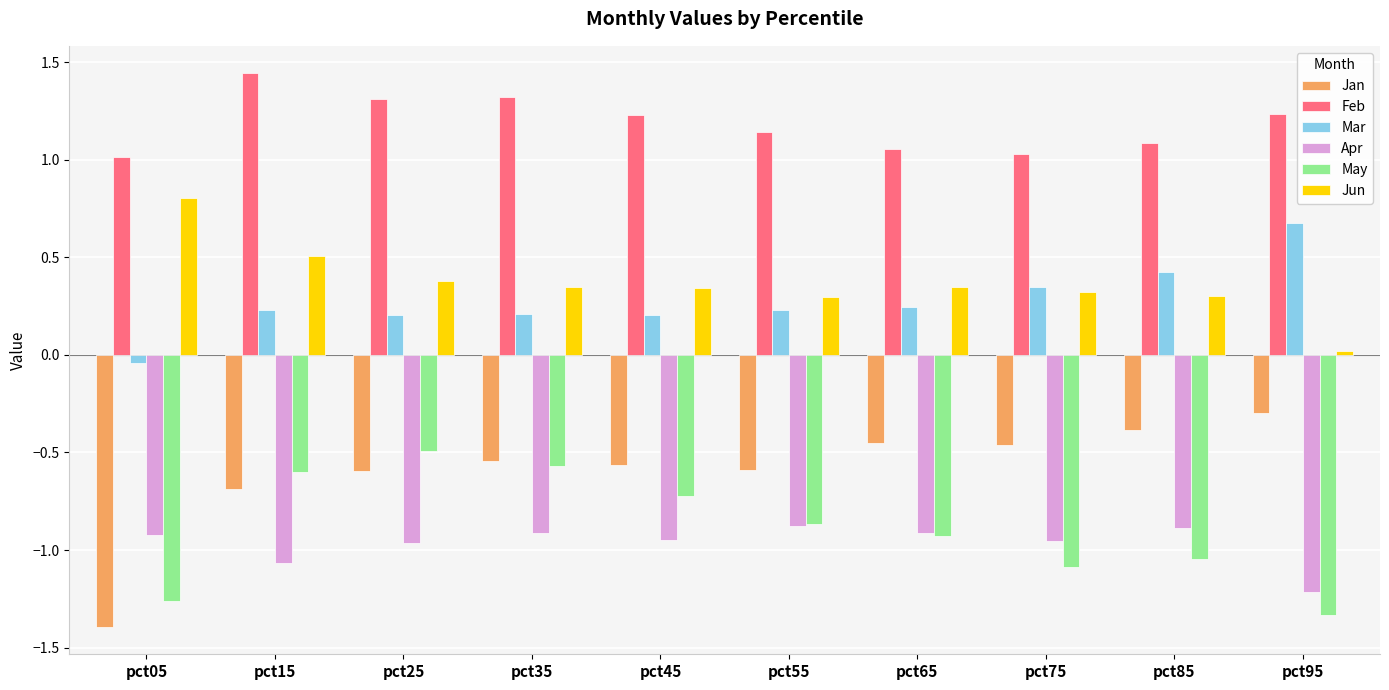

What is the total value across all series at pct55?

-0.7